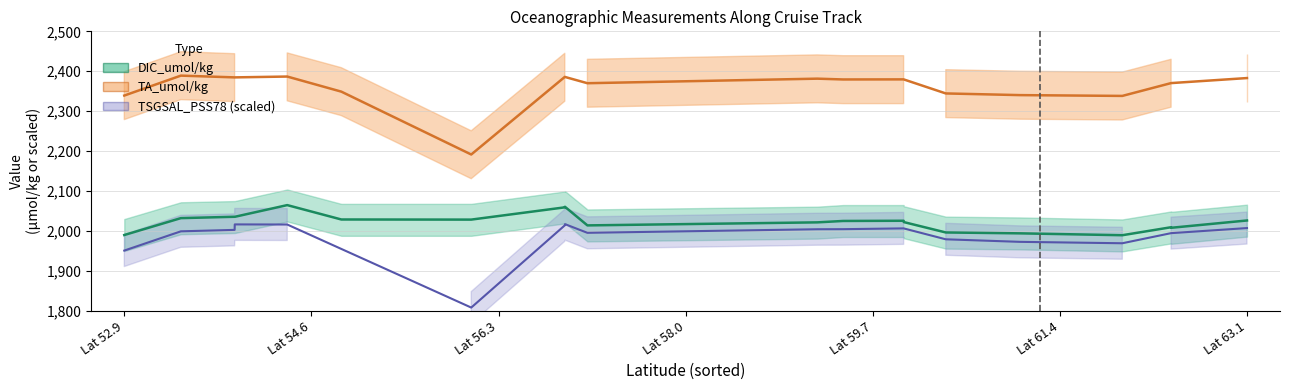

What is the value of the DIC_umol/kg point at the 17th from the left?

1989.5